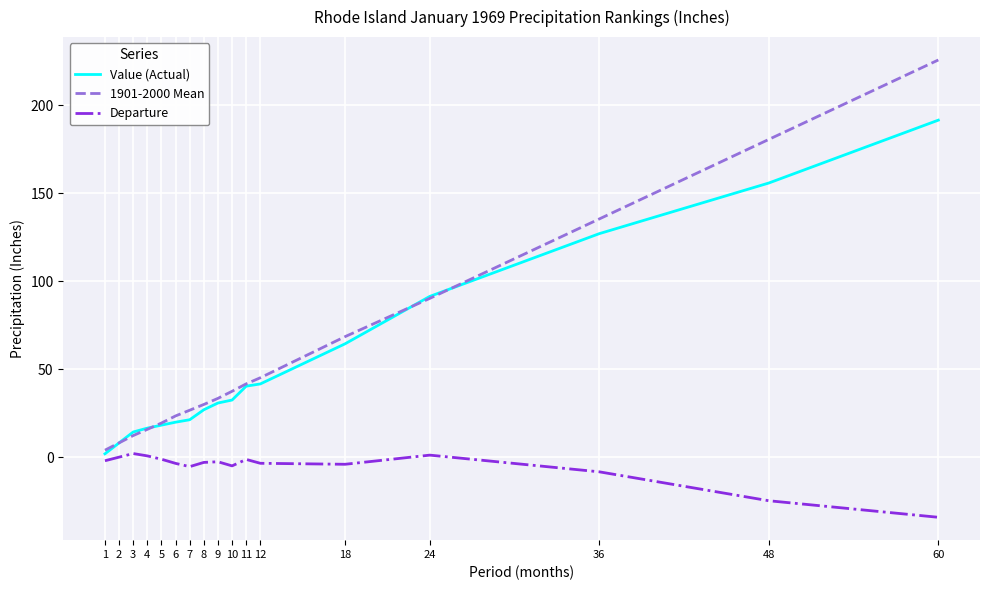

What is the total value across all series at 8?

53.9